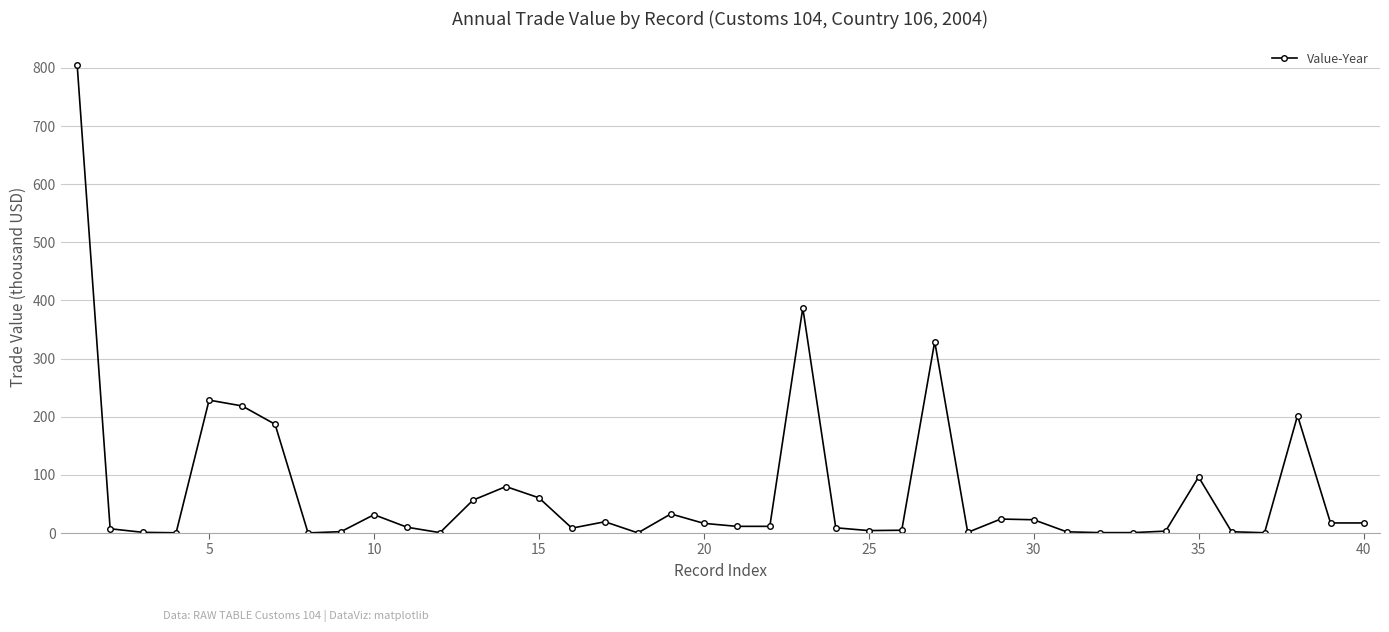

True or false: there are more than 0 points higher than both neighbors.

True